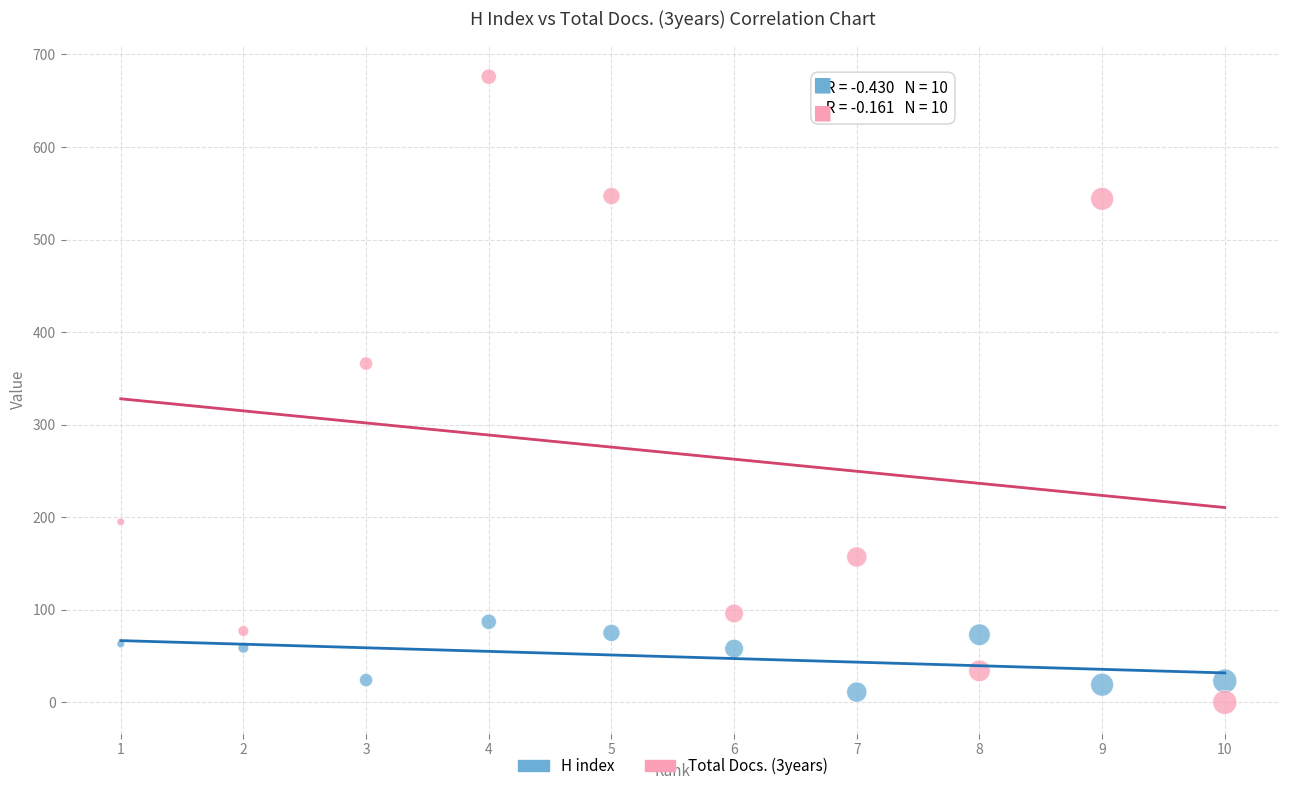

What are all the series names shown in the legend?

H index, Total Docs. (3years)